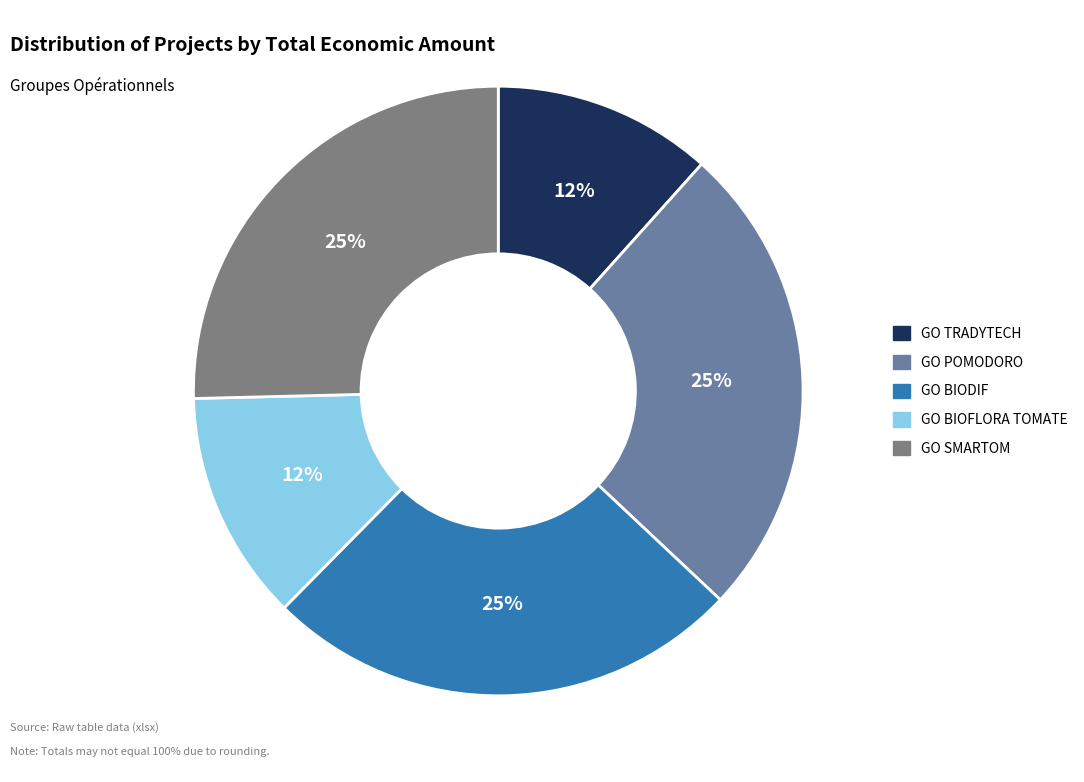

To the nearest percent, what is the difference between the GO BIOFLORA TOMATE and GO POMODORO slice percentages?

13%